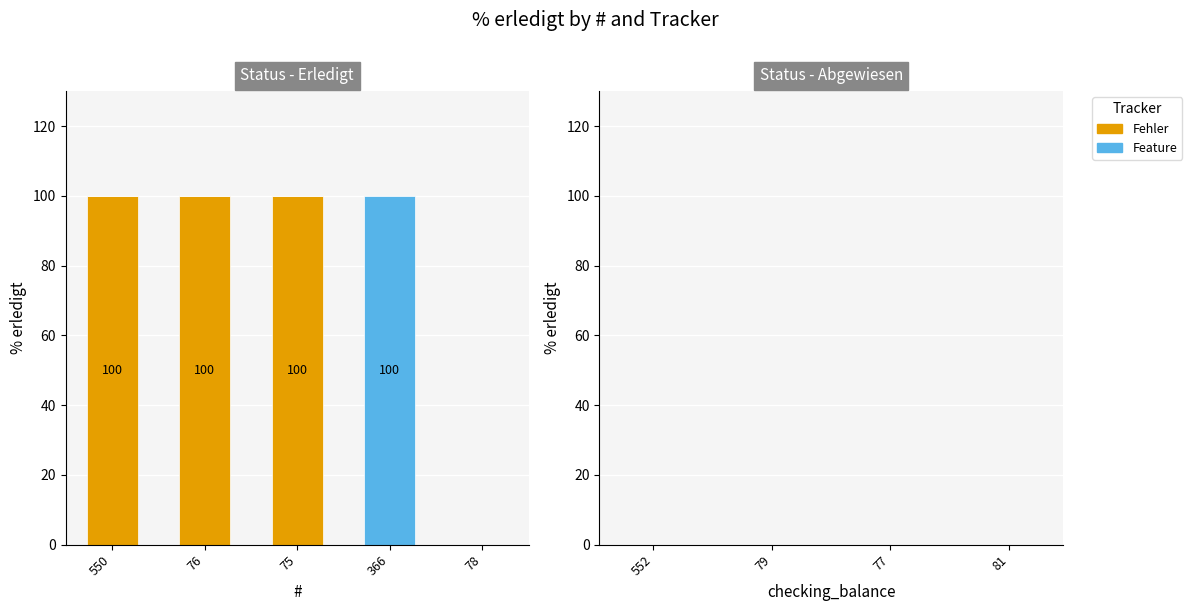

What is the total value across all series at 366?

100